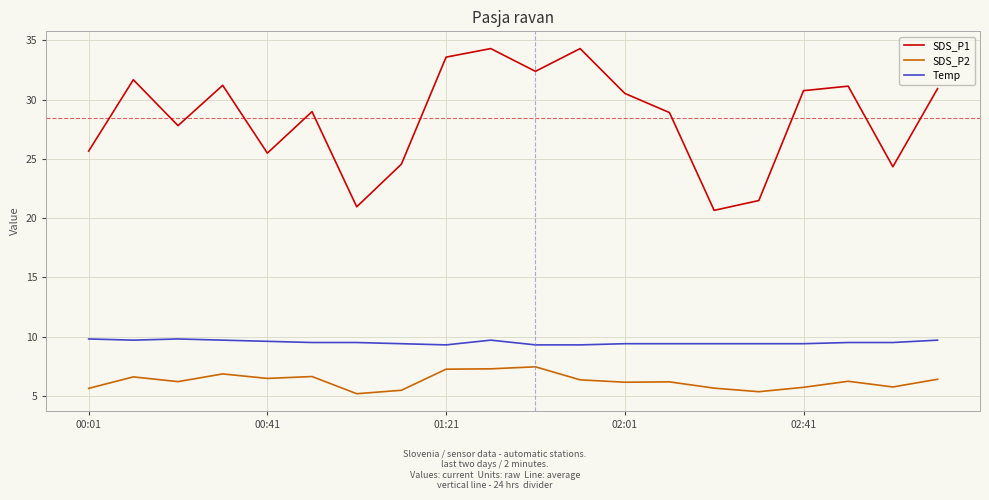

True or false: SDS_P2 and Temp cross at least once.

False